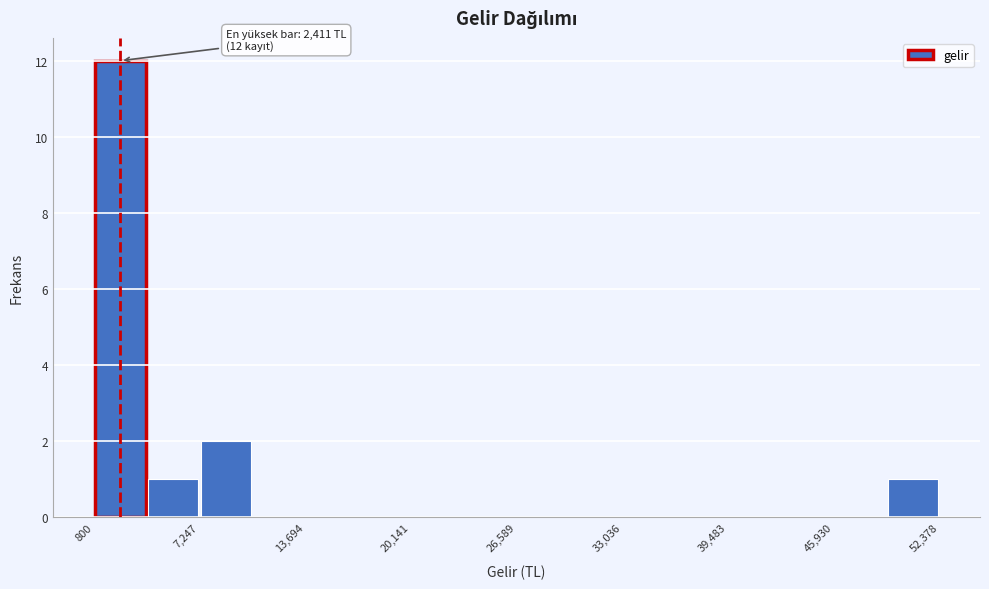

Read against the x-axis, roughly where is the centre of the tallest bar?

2000